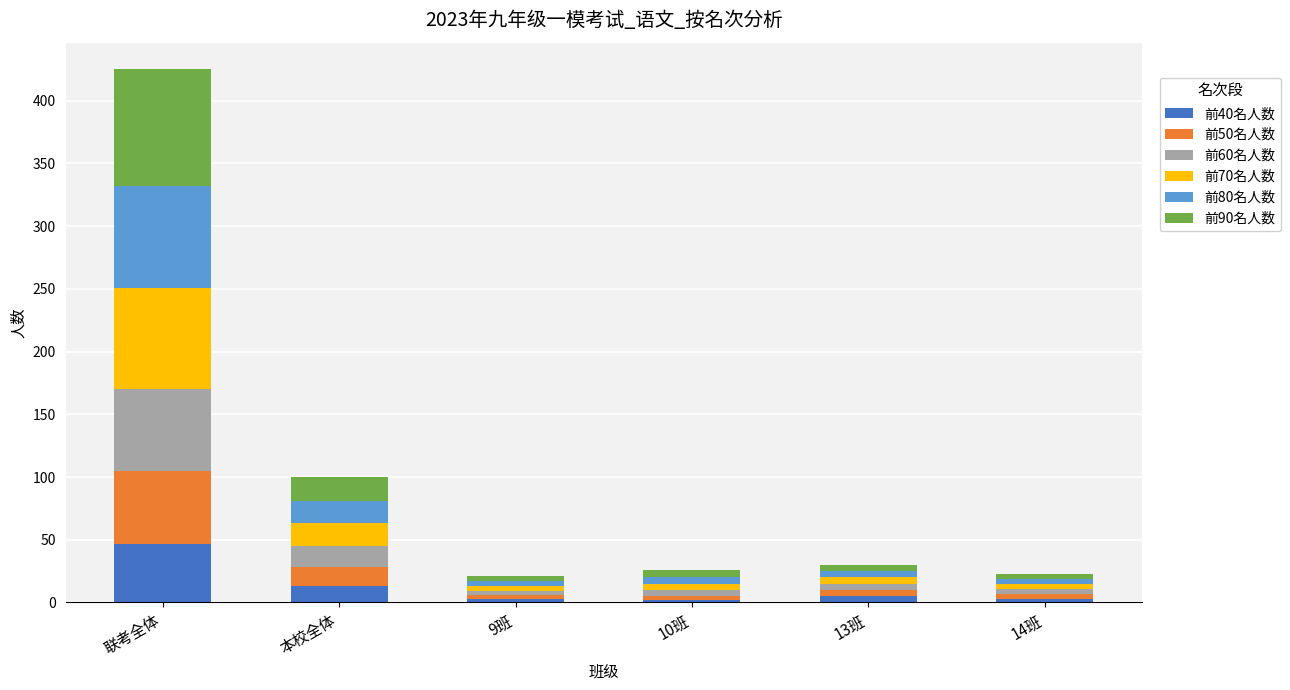

Which category has the highest value in the 前40名人数 series?

联考全体